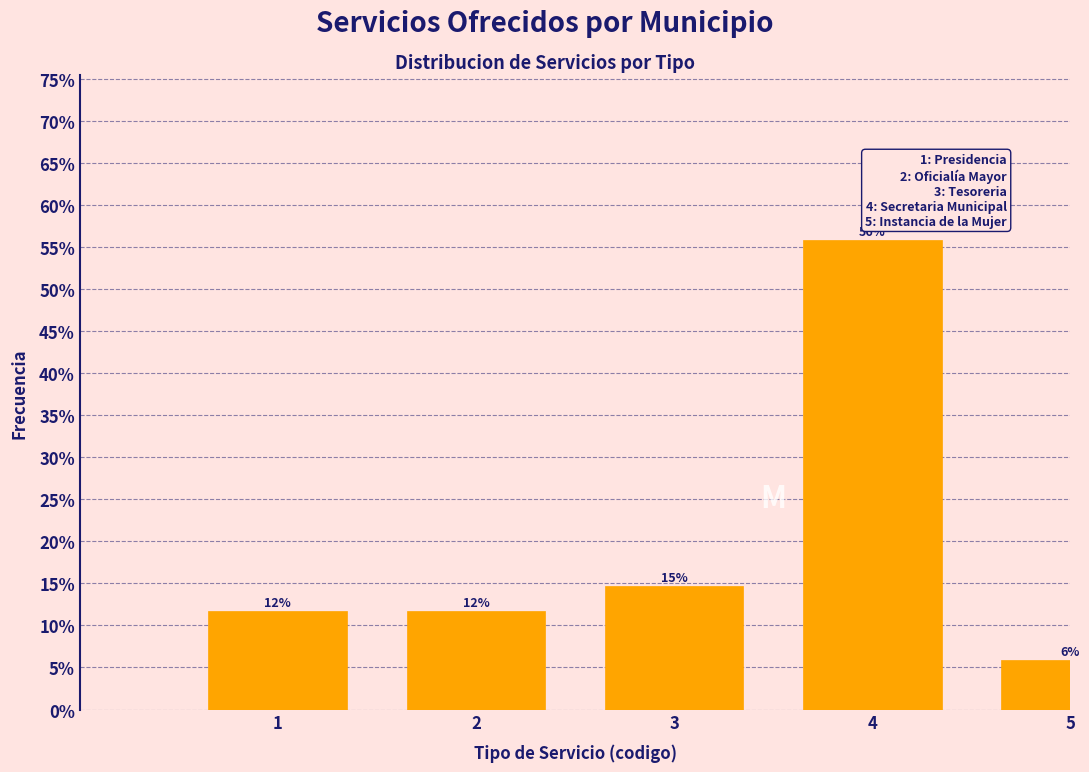

Are the bars horizontal?

No